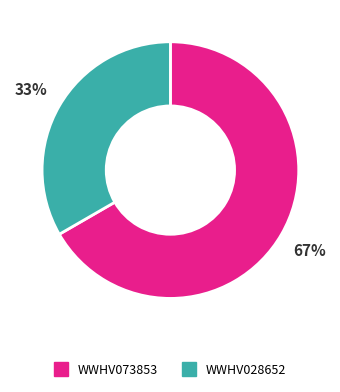

How many slices are in this pie chart?

2